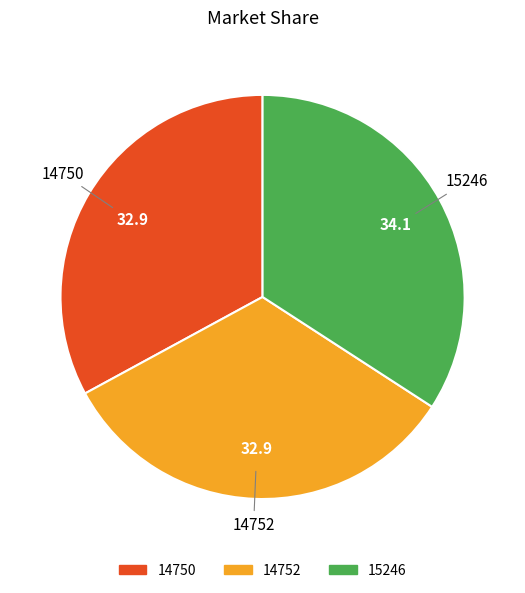

Combined, do 15246 and 14752 account for over 50%?

Yes